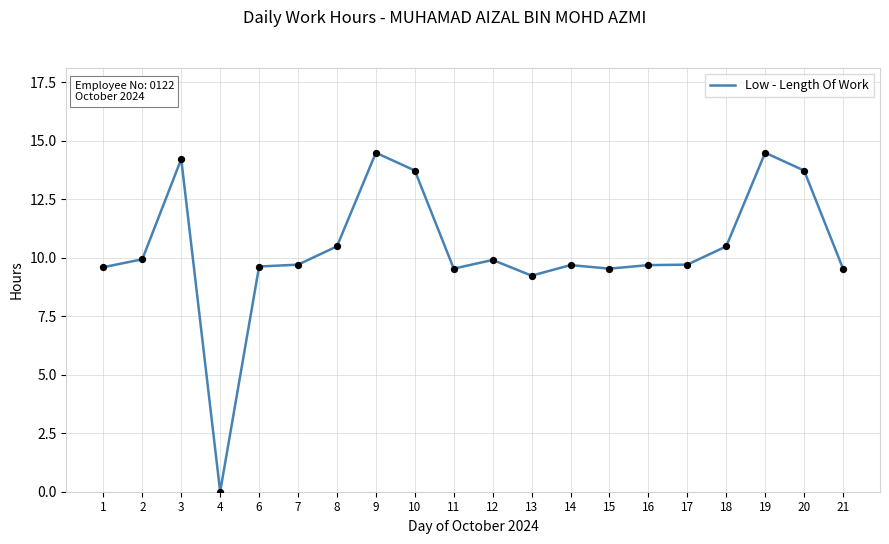

Which has a higher value, 20 or 19?

19